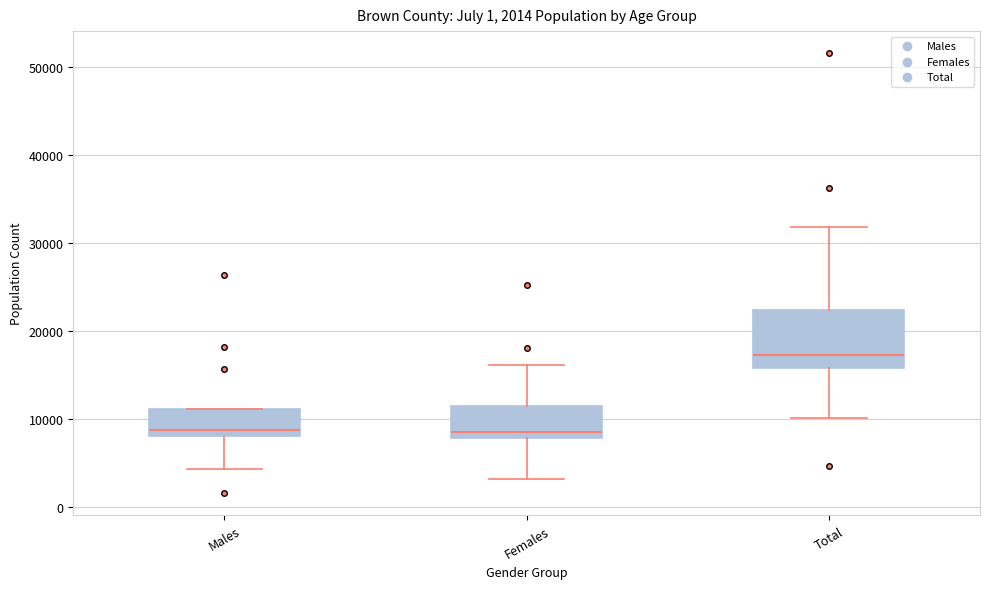

Comparing the boxes themselves (not the whiskers), which one is the tallest?

Total